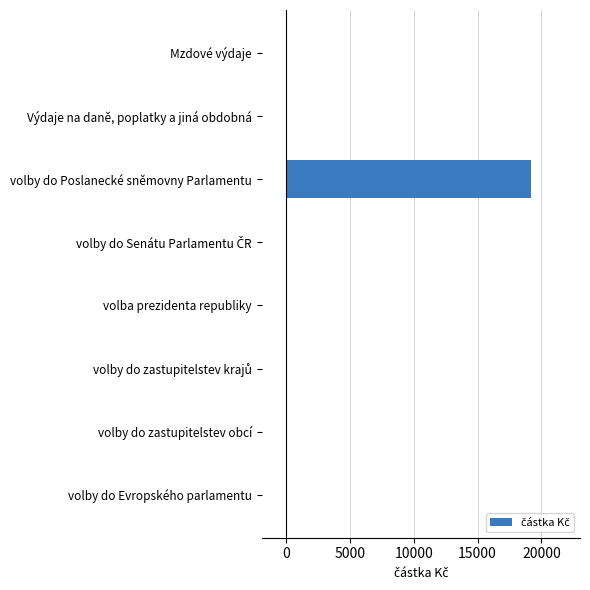

Is it true that the value at volby do zastupitelstev obcí is 12133?

False